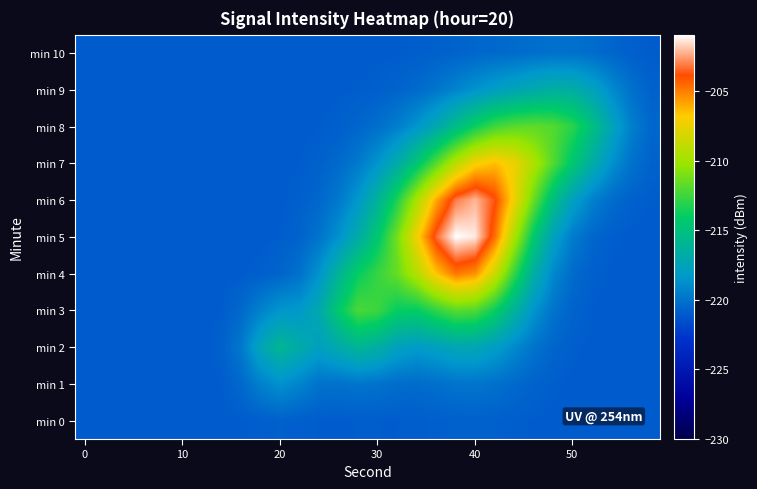

List the series in order of their peak value, lowest first.

min 0, min 10, min 1, min 9, min 2, min 3, min 8, min 7, min 4, min 6, min 5